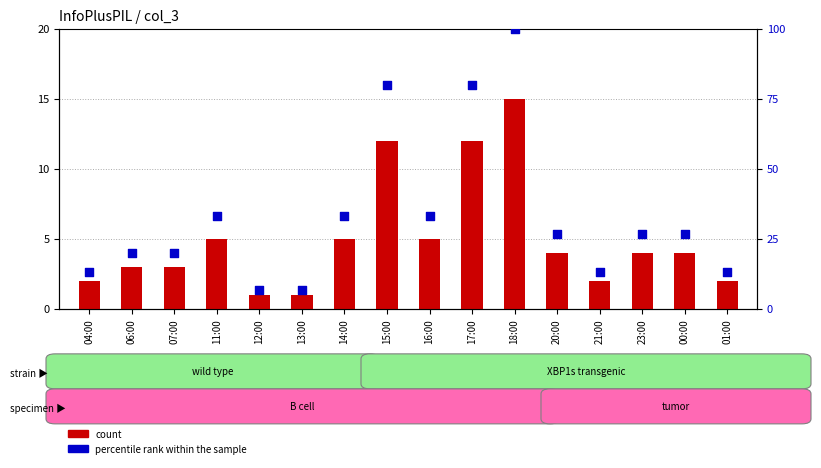

At which category is the sum across all series the highest?

18:00